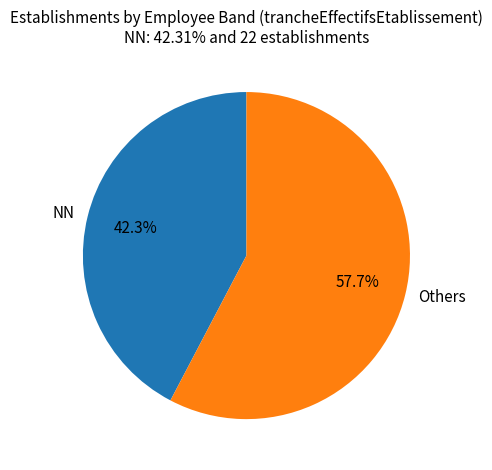

To the nearest percent, what percentage of the pie is NN?

42%